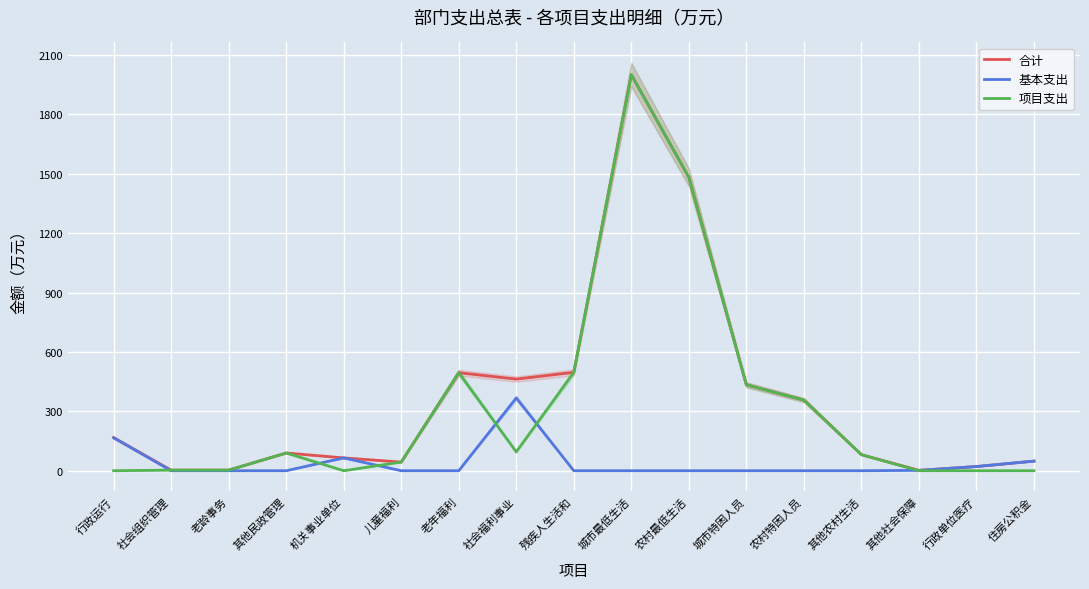

Which has a higher value, 老年福利 or 农村最低生活?

农村最低生活